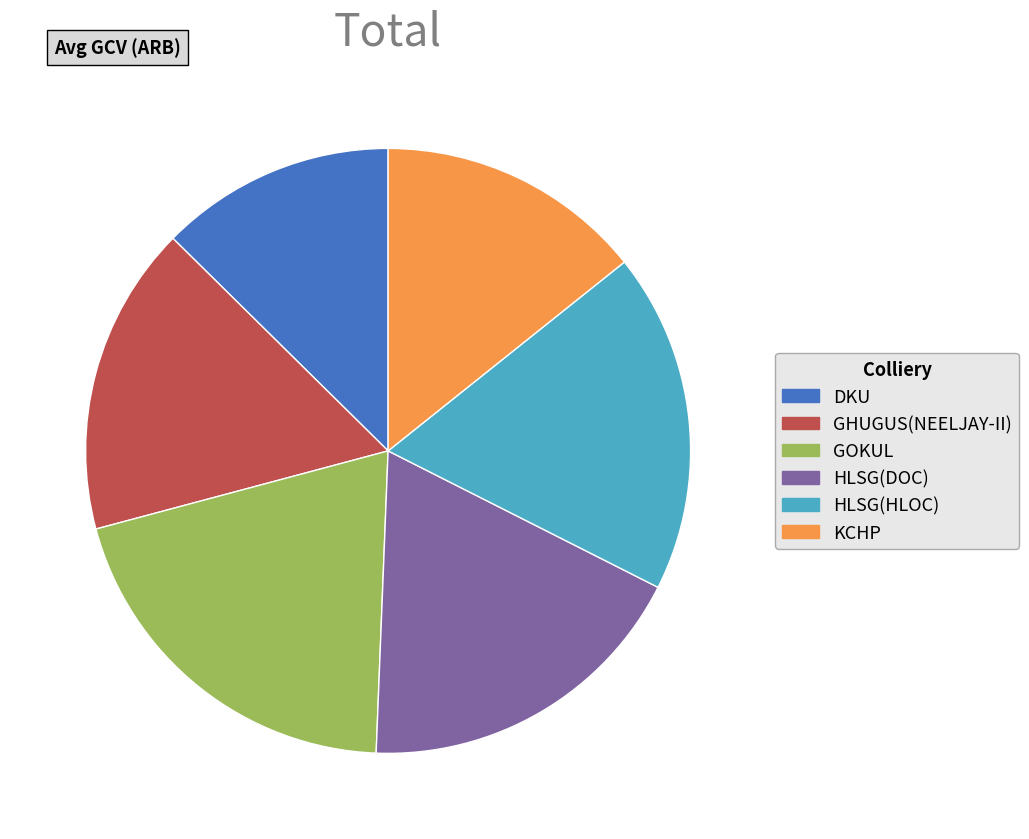

True or false: HLSG(HLOC) accounts for 8% of the total.

False